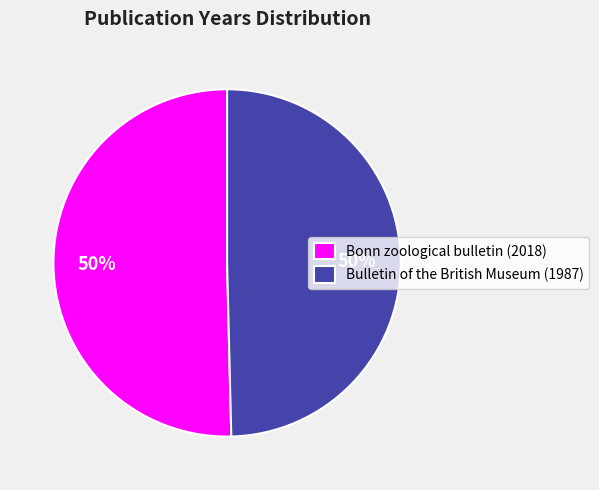

Combined, do Bulletin of the British Museum (1987) and Bonn zoological bulletin (2018) account for over 50%?

Yes